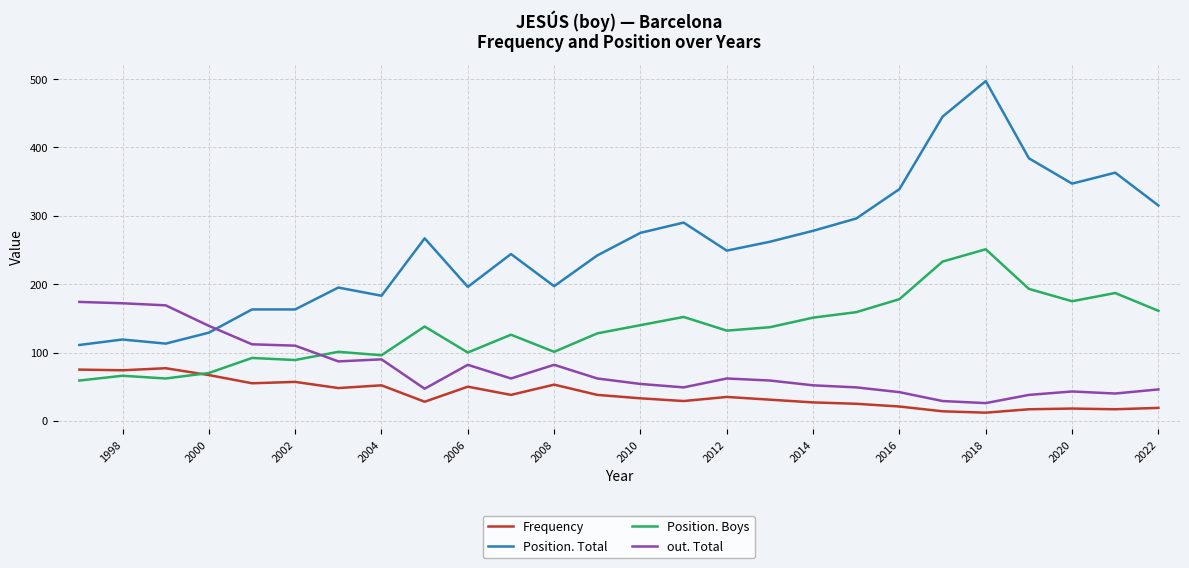

Which series has the largest total across all categories?

Position. Total